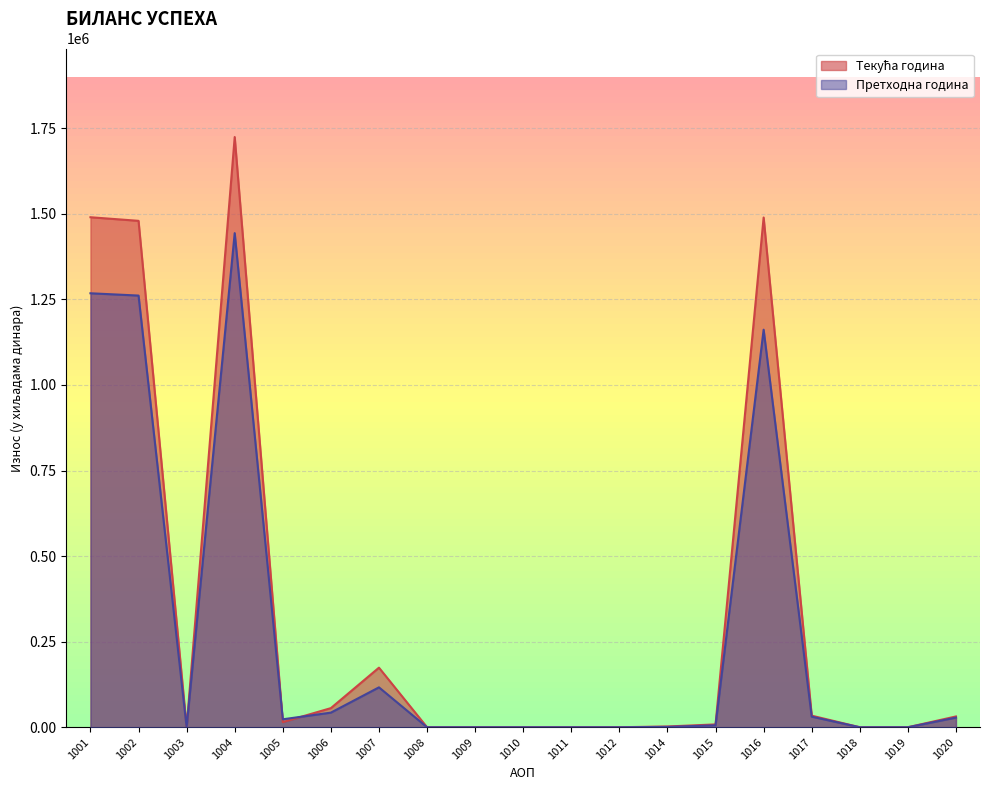

Between 1011 and 1005, which is larger?

1005